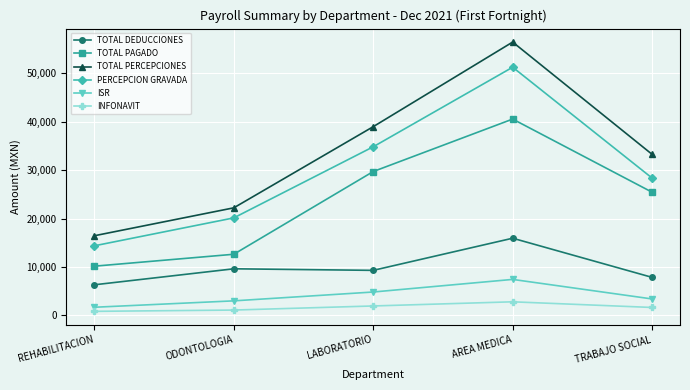

In TOTAL PAGADO, how many points are higher than both neighbors (excluding endpoints)?

1